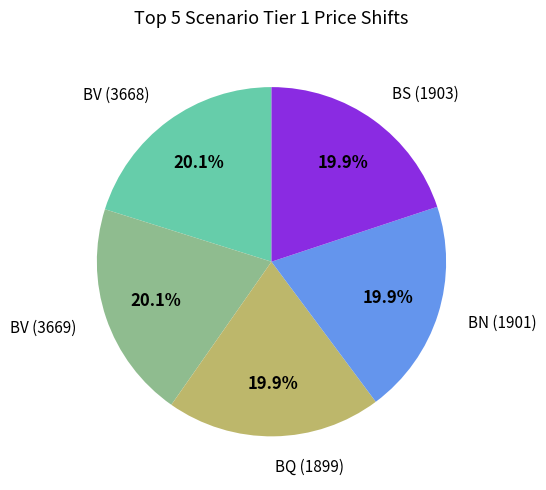

How many segments does this pie chart have?

5